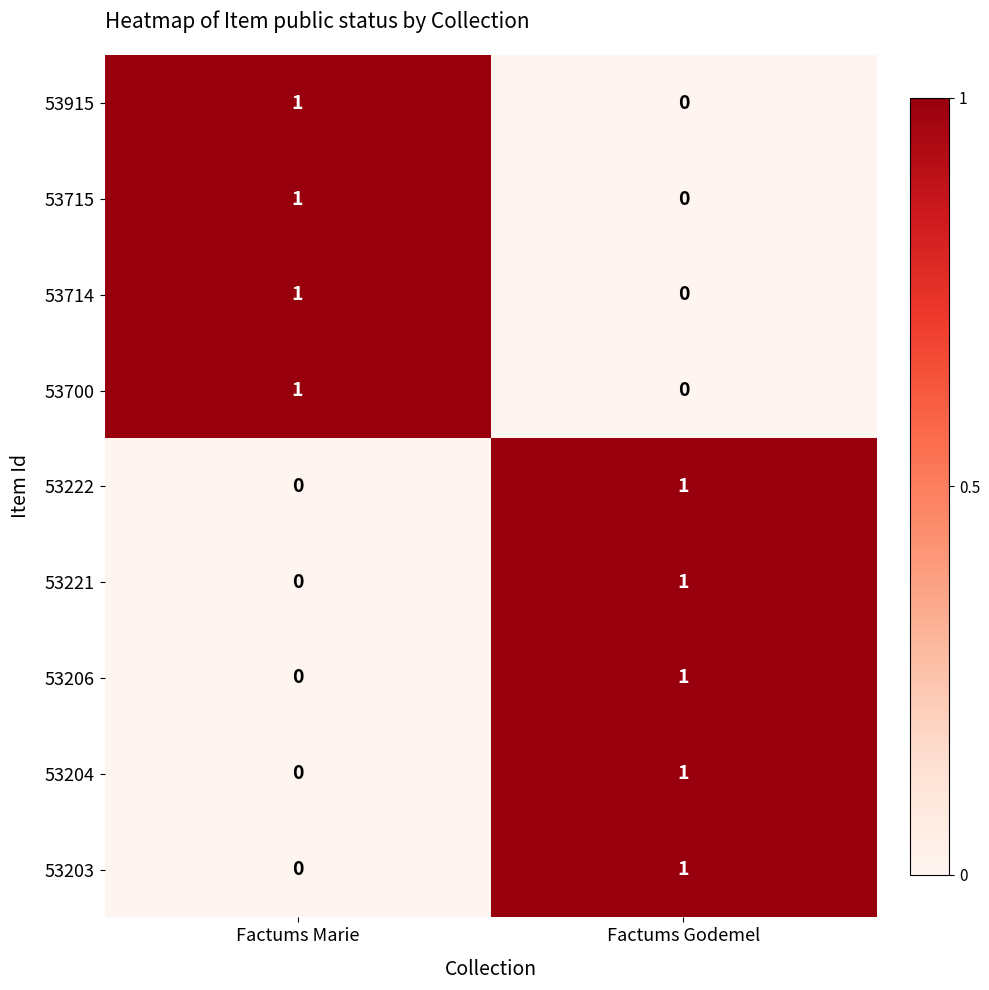

At which category is the sum across all series the highest?

Factums Godemel